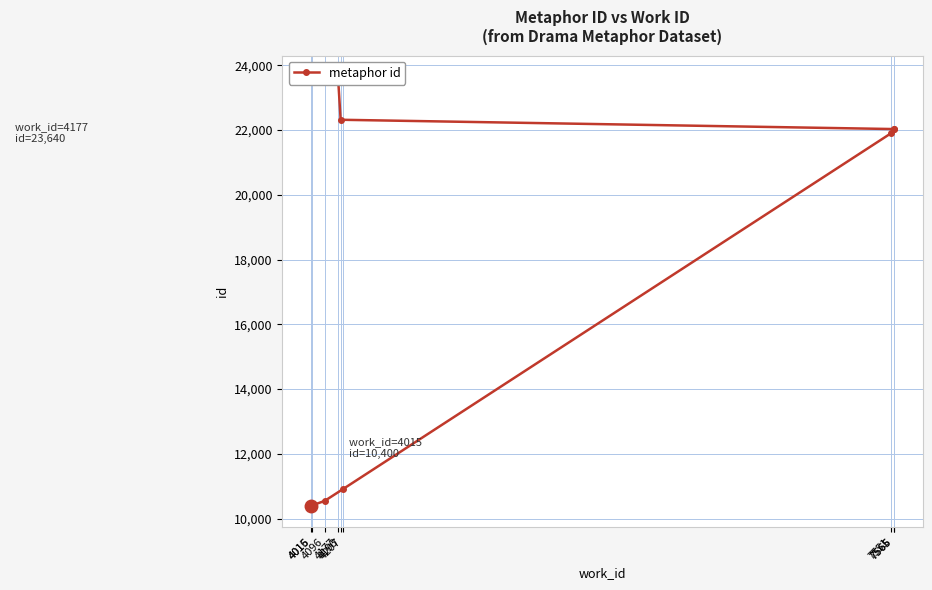

What is the minimum value shown in the chart?

10400